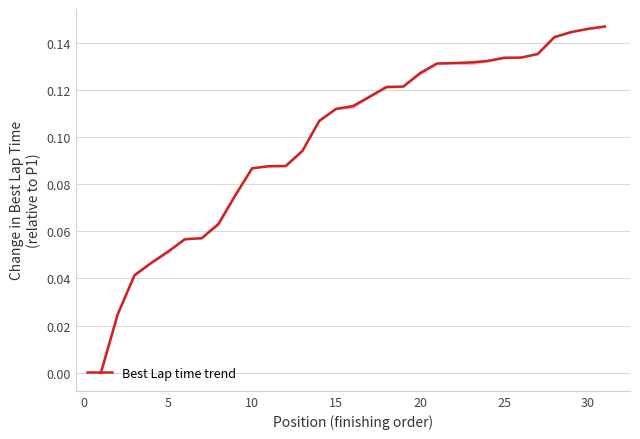

What is the difference between the maximum and minimum values?

0.1